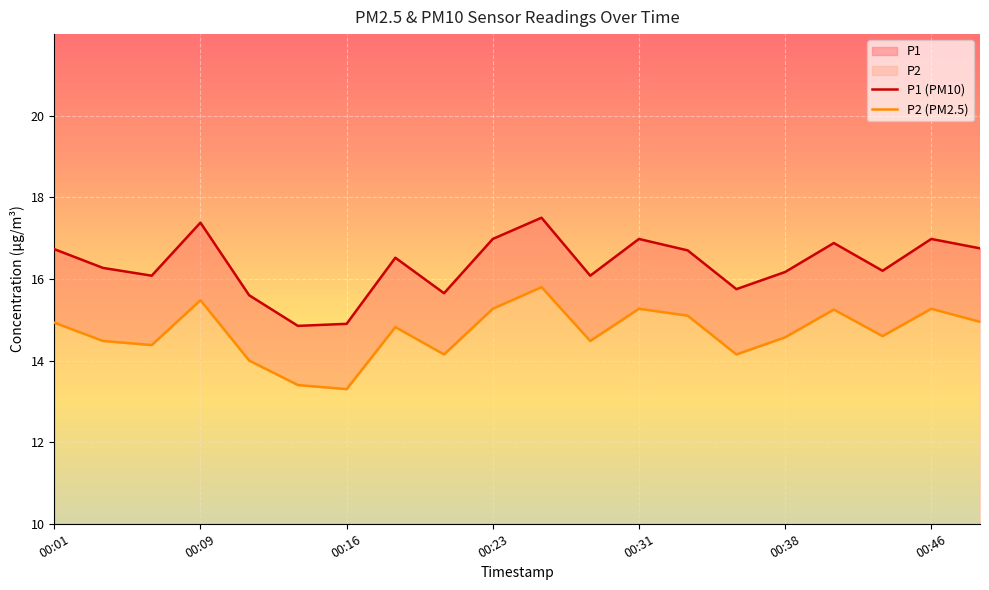

Does the chart display data point markers on the line(s)?

No